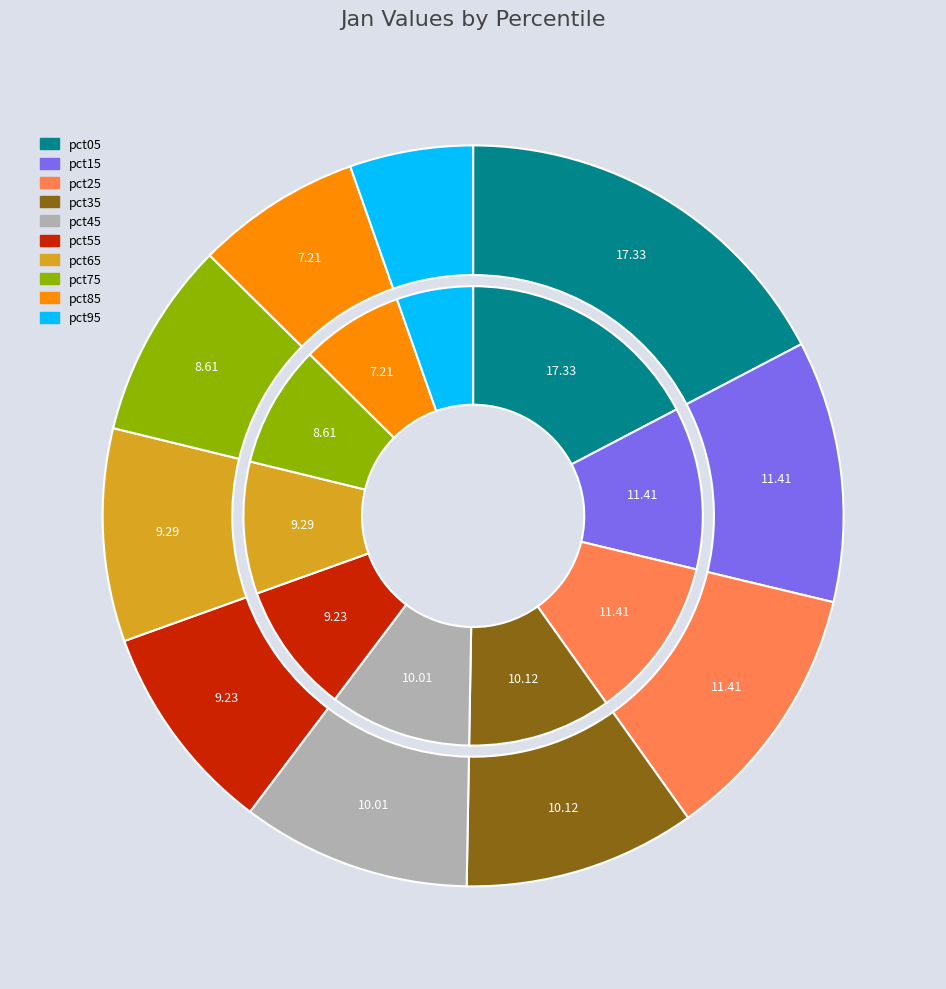

Is there any slice that represents more than half of the pie?

No